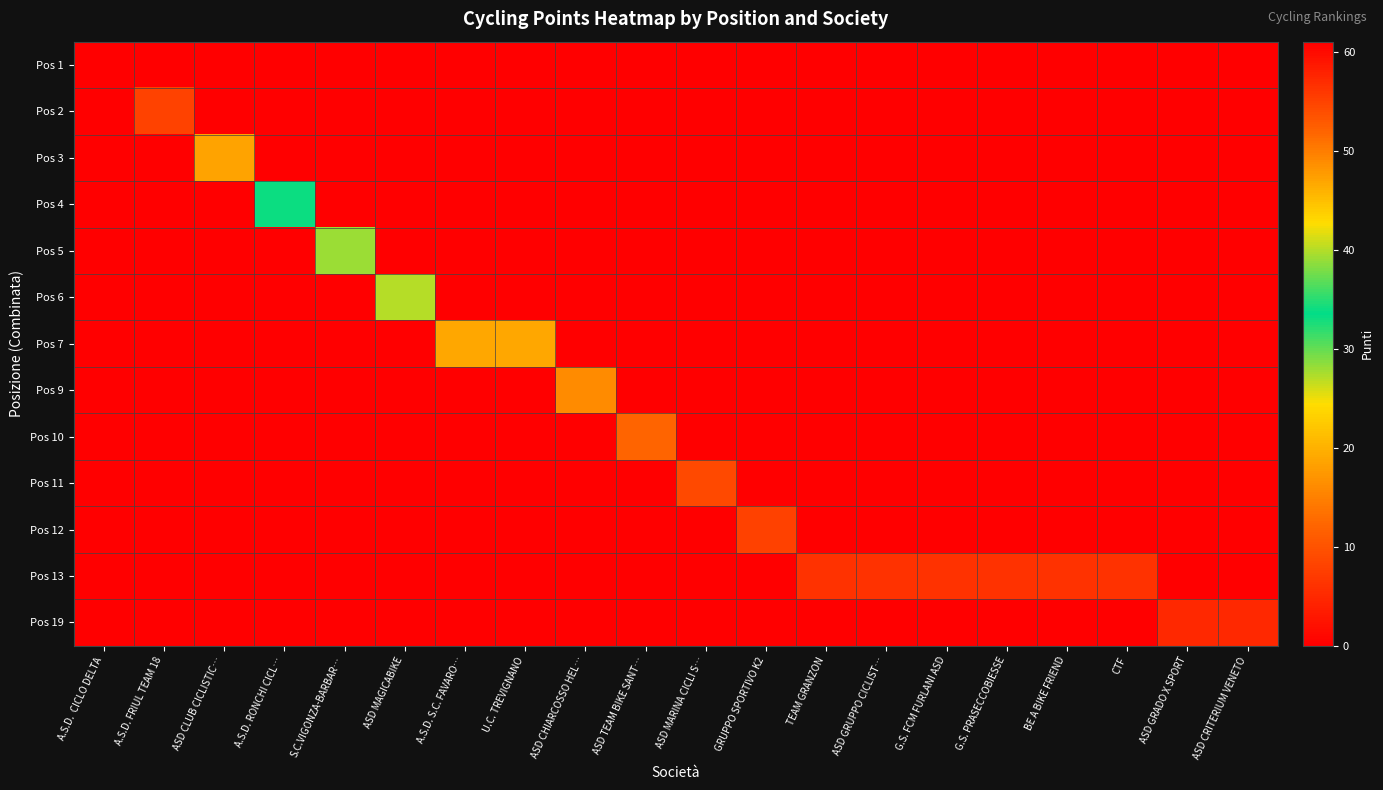

Which category has the lowest value across all series?

A.S.D. FRIUL TEAM 18